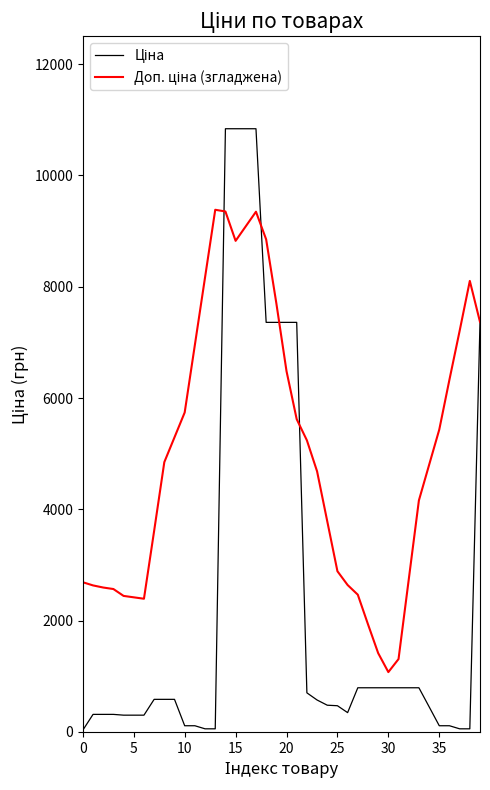

Where is the first local minimum for Ціна?

26